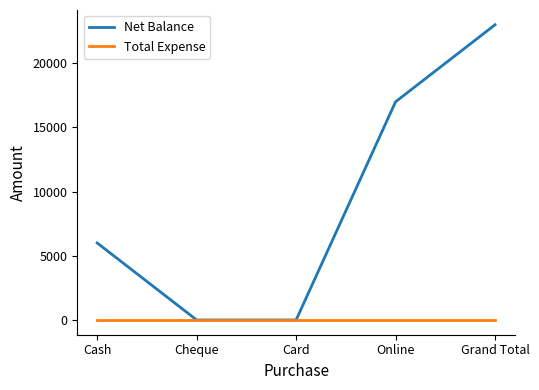

Is it true that Net Balance equals 17000 at Online?

True